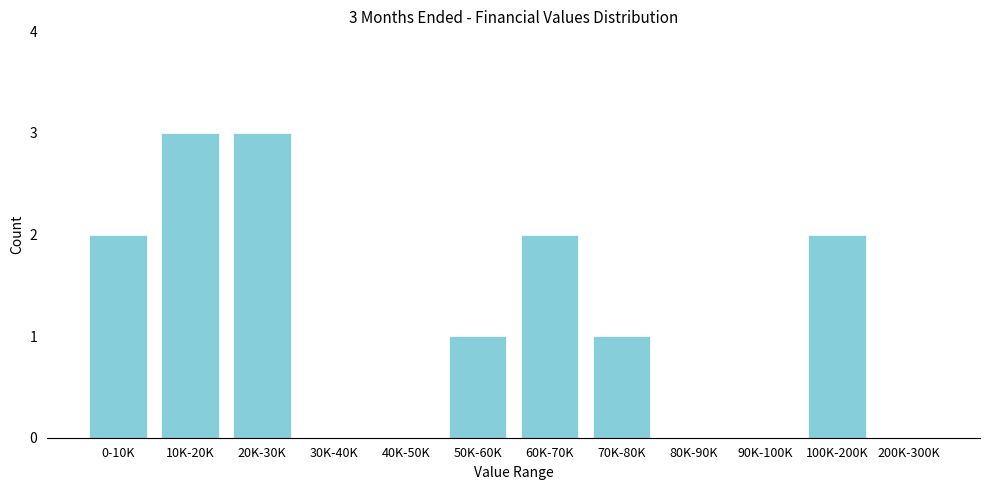

Reading left to right, extract all data points from this chart.

0-10K=2	10K-20K=3	20K-30K=3	30K-40K=0	40K-50K=0	50K-60K=1	60K-70K=2	70K-80K=1	80K-90K=0	90K-100K=0	100K-200K=2	200K-300K=0